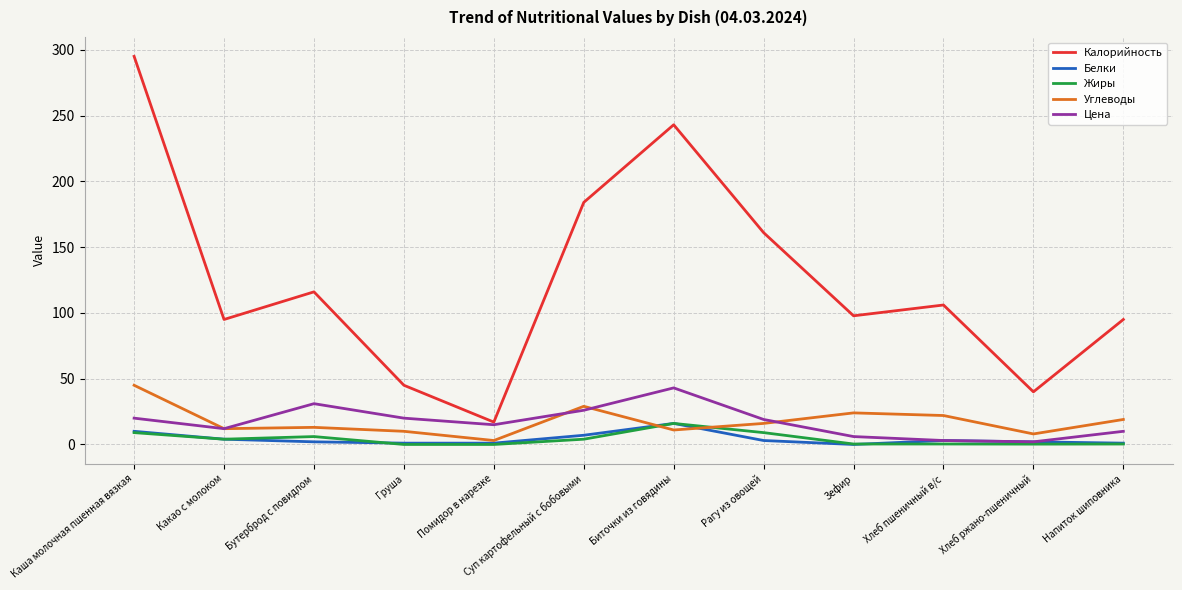

True or false: Калорийность has more than 1 interior local peaks.

True